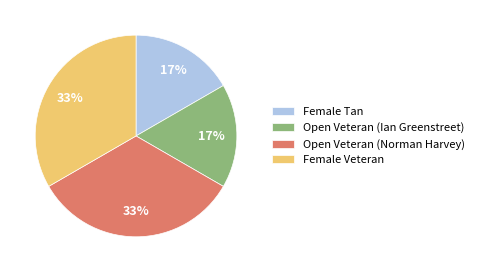

How many slices are in this pie chart?

4